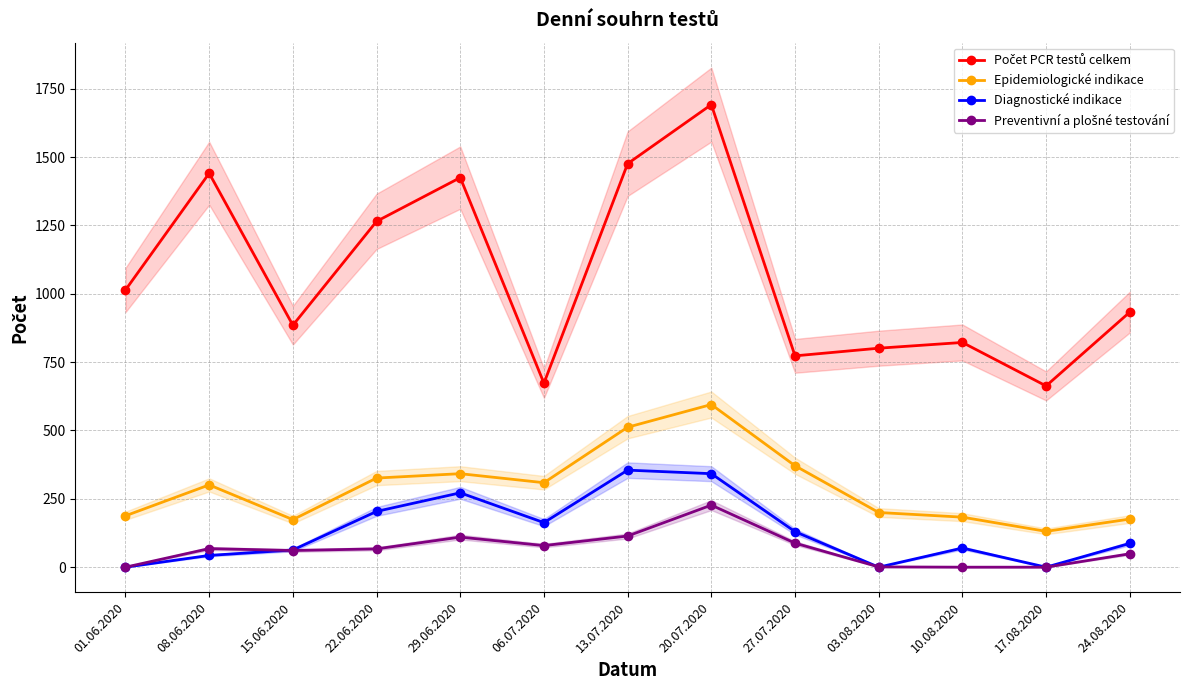

Reading right to left, list all the values displayed in this chart.

Počet PCR testů celkem: 24.08.2020=933	17.08.2020=663	10.08.2020=822	03.08.2020=801	27.07.2020=773	20.07.2020=1692	13.07.2020=1476	06.07.2020=673	29.06.2020=1425	22.06.2020=1265	15.06.2020=885	08.06.2020=1441	01.06.2020=1014
Epidemiologické indikace: 24.08.2020=176	17.08.2020=131	10.08.2020=183	03.08.2020=200	27.07.2020=371	20.07.2020=595	13.07.2020=512	06.07.2020=309	29.06.2020=342	22.06.2020=326	15.06.2020=174	08.06.2020=301	01.06.2020=188
Diagnostické indikace: 24.08.2020=87	17.08.2020=0	10.08.2020=70	03.08.2020=0	27.07.2020=130	20.07.2020=342	13.07.2020=355	06.07.2020=163	29.06.2020=272	22.06.2020=204	15.06.2020=63	08.06.2020=43	01.06.2020=0
Preventivní a plošné testování: 24.08.2020=49	17.08.2020=0	10.08.2020=0	03.08.2020=1	27.07.2020=88	20.07.2020=227	13.07.2020=114	06.07.2020=79	29.06.2020=110	22.06.2020=67	15.06.2020=61	08.06.2020=68	01.06.2020=0